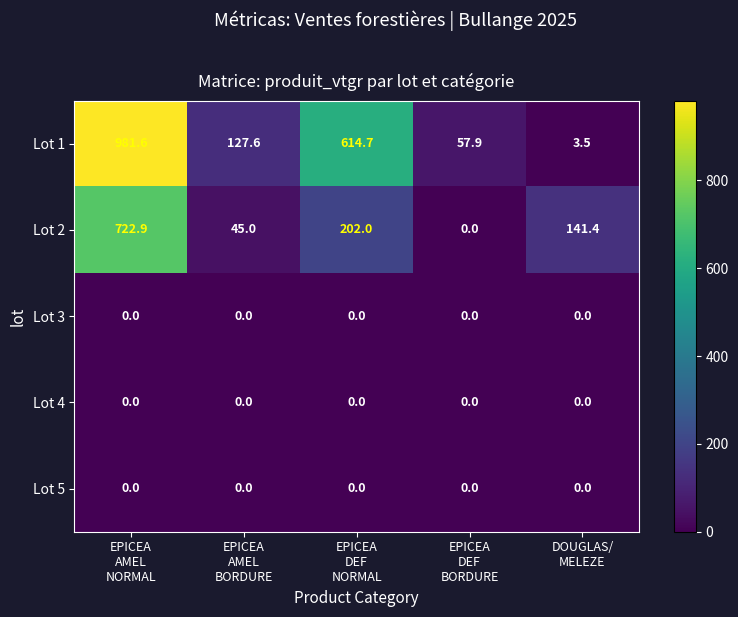

Which series has the largest range (max minus min)?

Lot 1